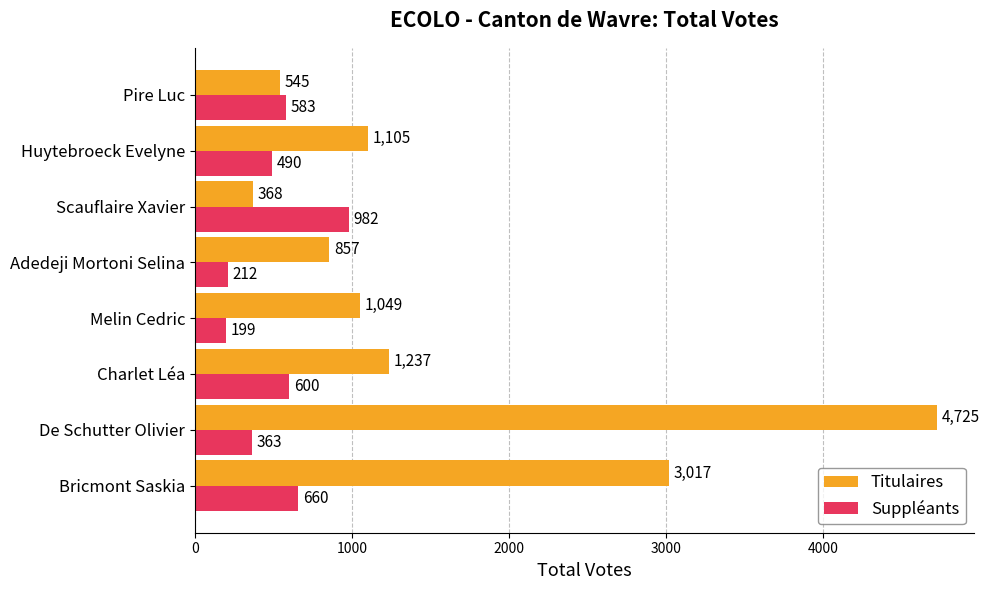

Is it true that Suppléants equals 363 at De Schutter Olivier?

True